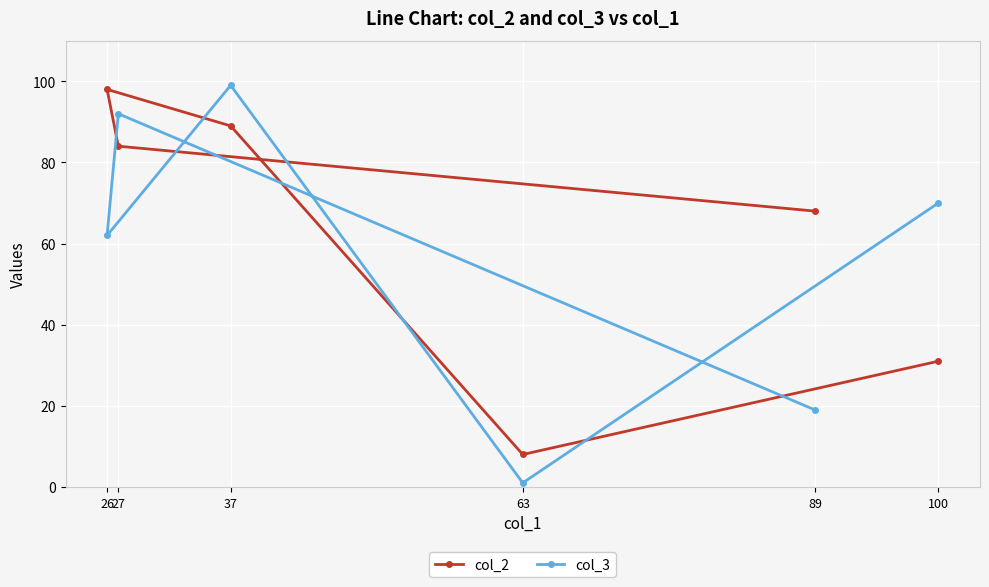

Which series has the largest total across all categories?

col_2